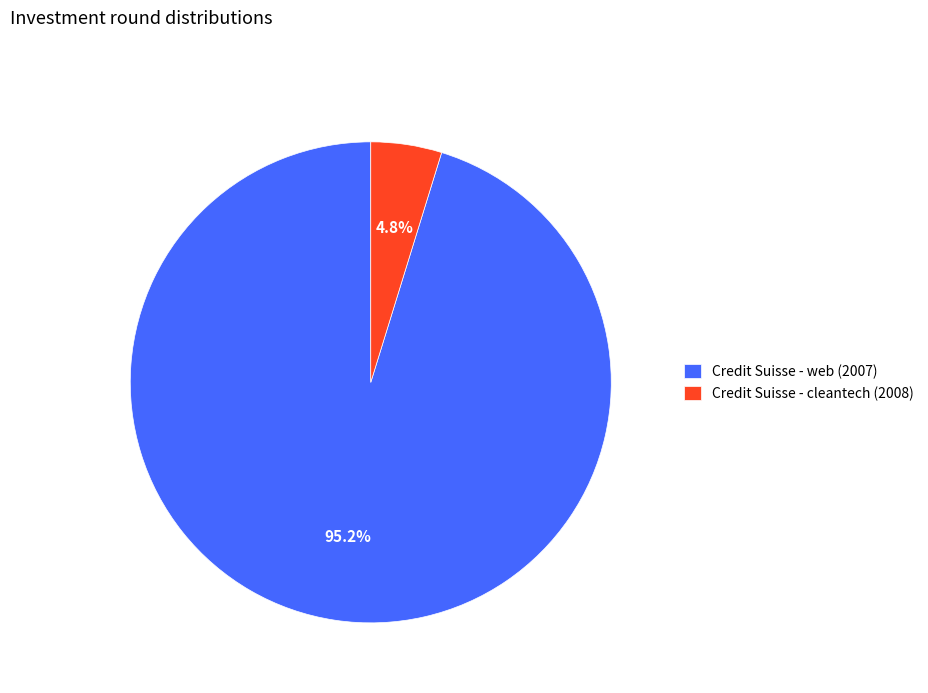

Which category has the biggest portion of the pie?

Credit Suisse - web (2007)